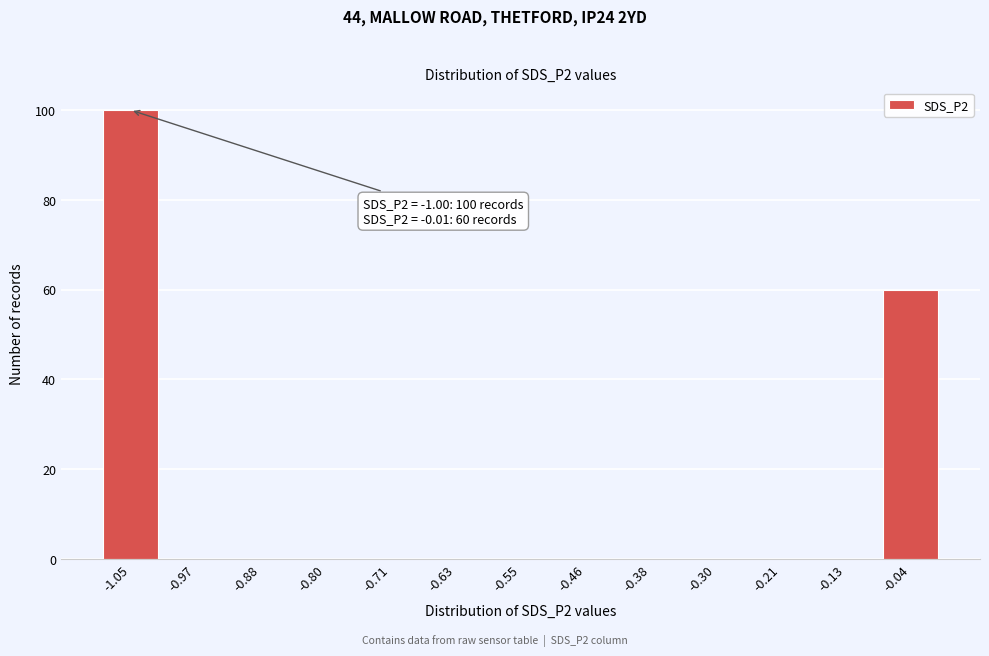

Reading left to right, extract all data points from this chart.

-1.05=100	-0.97=0	-0.88=0	-0.80=0	-0.71=0	-0.63=0	-0.55=0	-0.46=0	-0.38=0	-0.30=0	-0.21=0	-0.13=0	-0.04=60